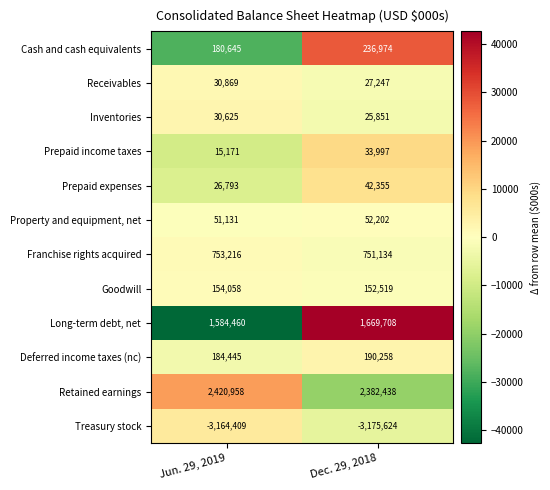

The Prepaid income taxes series shows 33997 at Dec. 29, 2018. True or false?

True